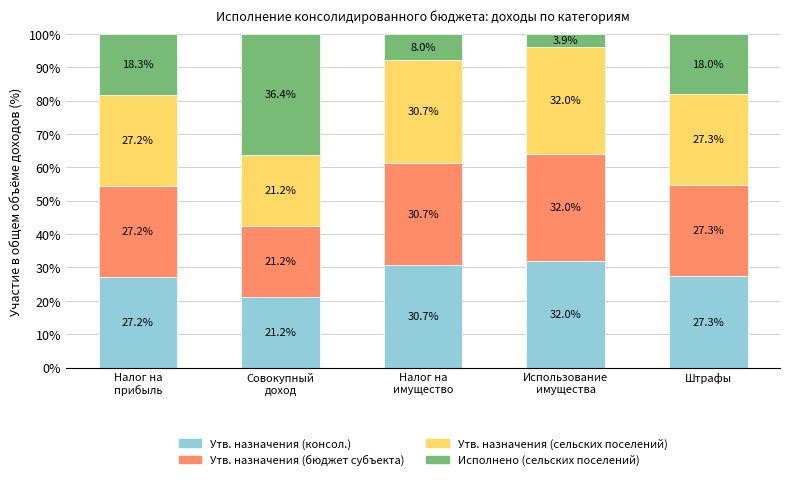

What is the highest value of the Утв. назначения (консол.) series?

32.0